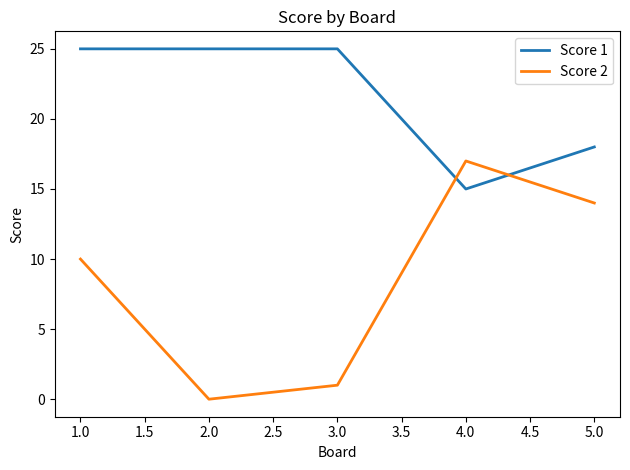

How many distinct data groups are displayed?

2